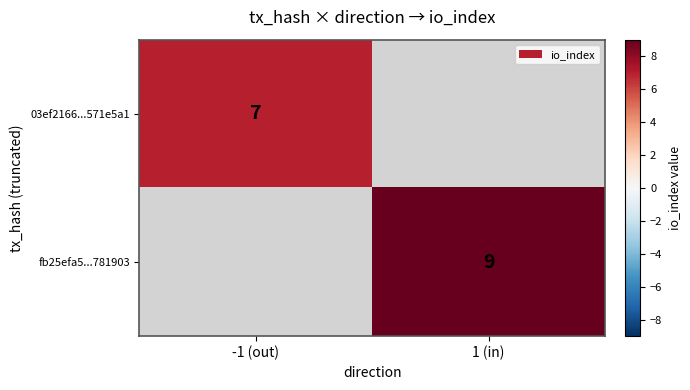

Is it true that fb25efa5...781903 equals 9 at 1 (in)?

True